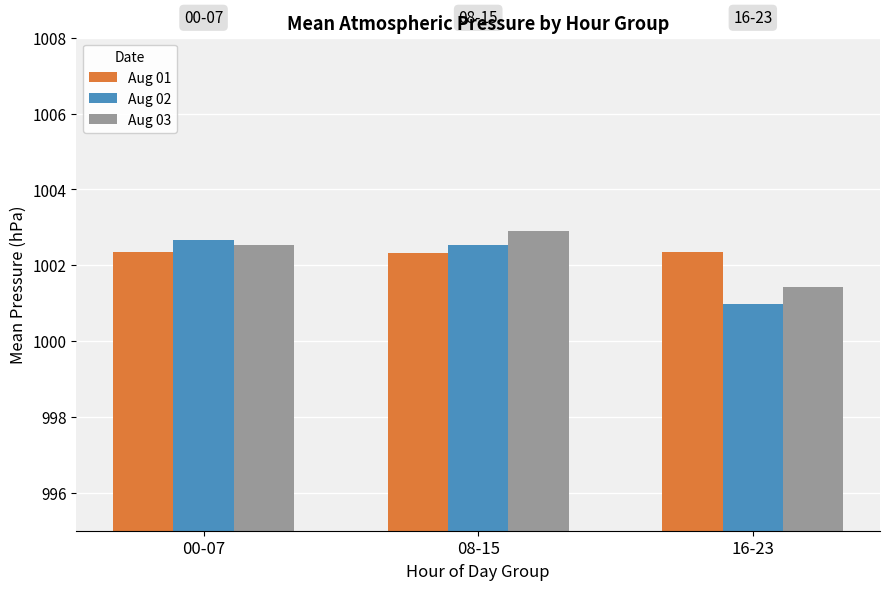

The Aug 02 series shows 1424.8 at 00-07. True or false?

False